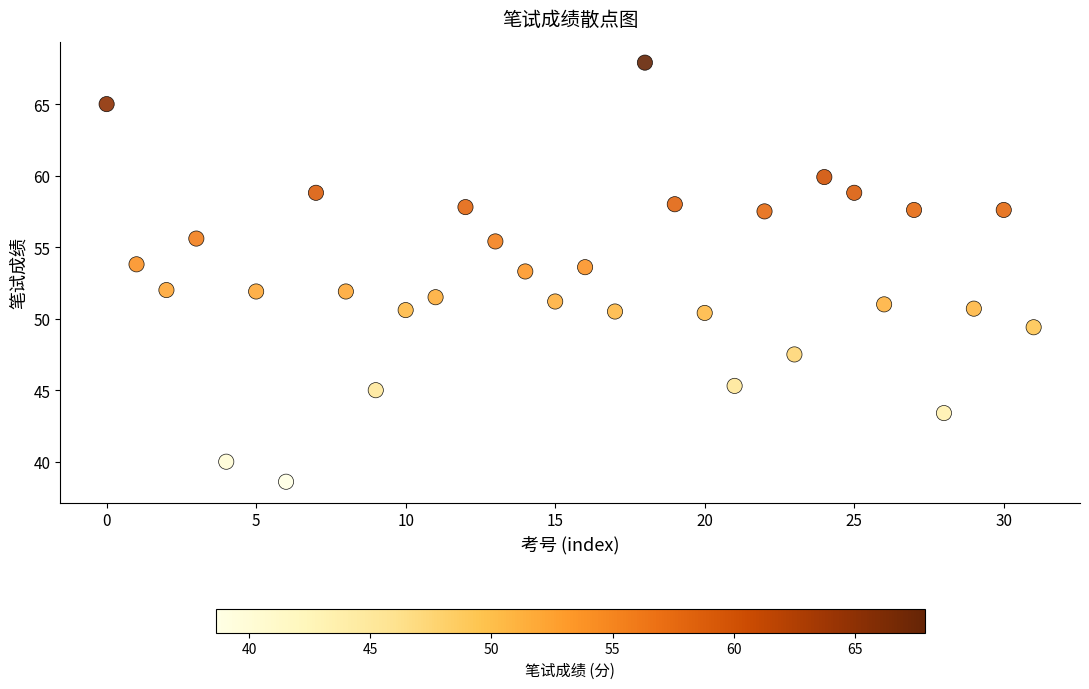

What is the range of Y values (max minus min)?

29.3